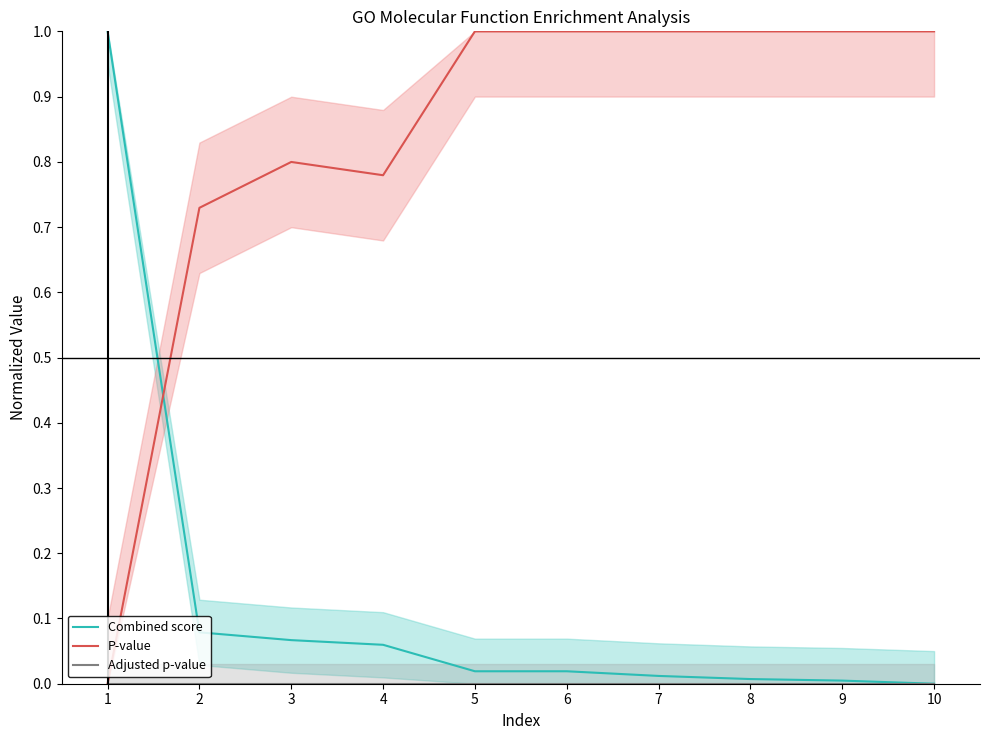

At which label is Combined score closest to 0?

10